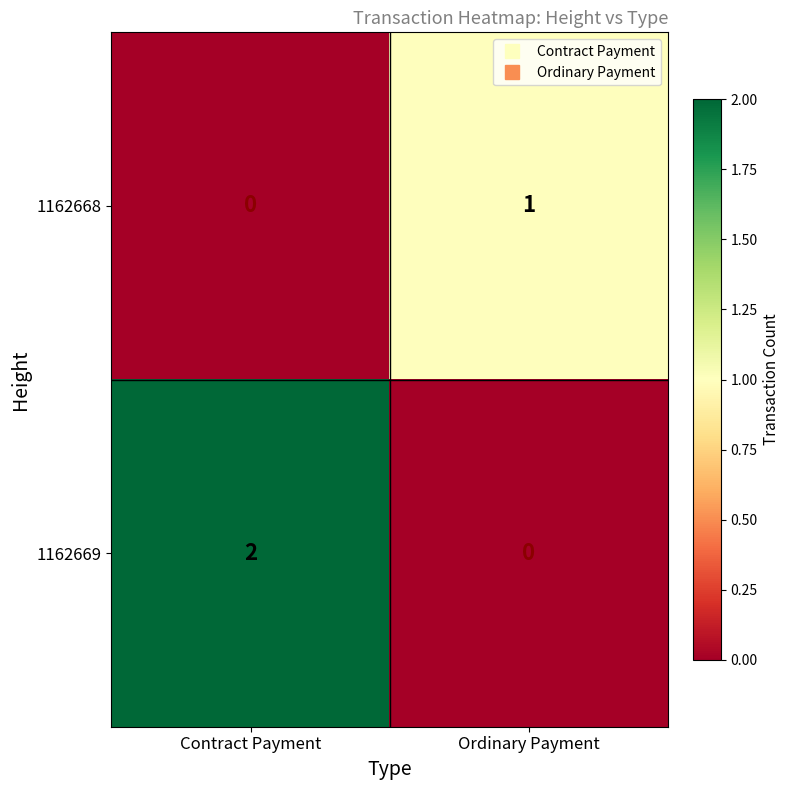

The 1162669 series shows 2 at Contract Payment. True or false?

True